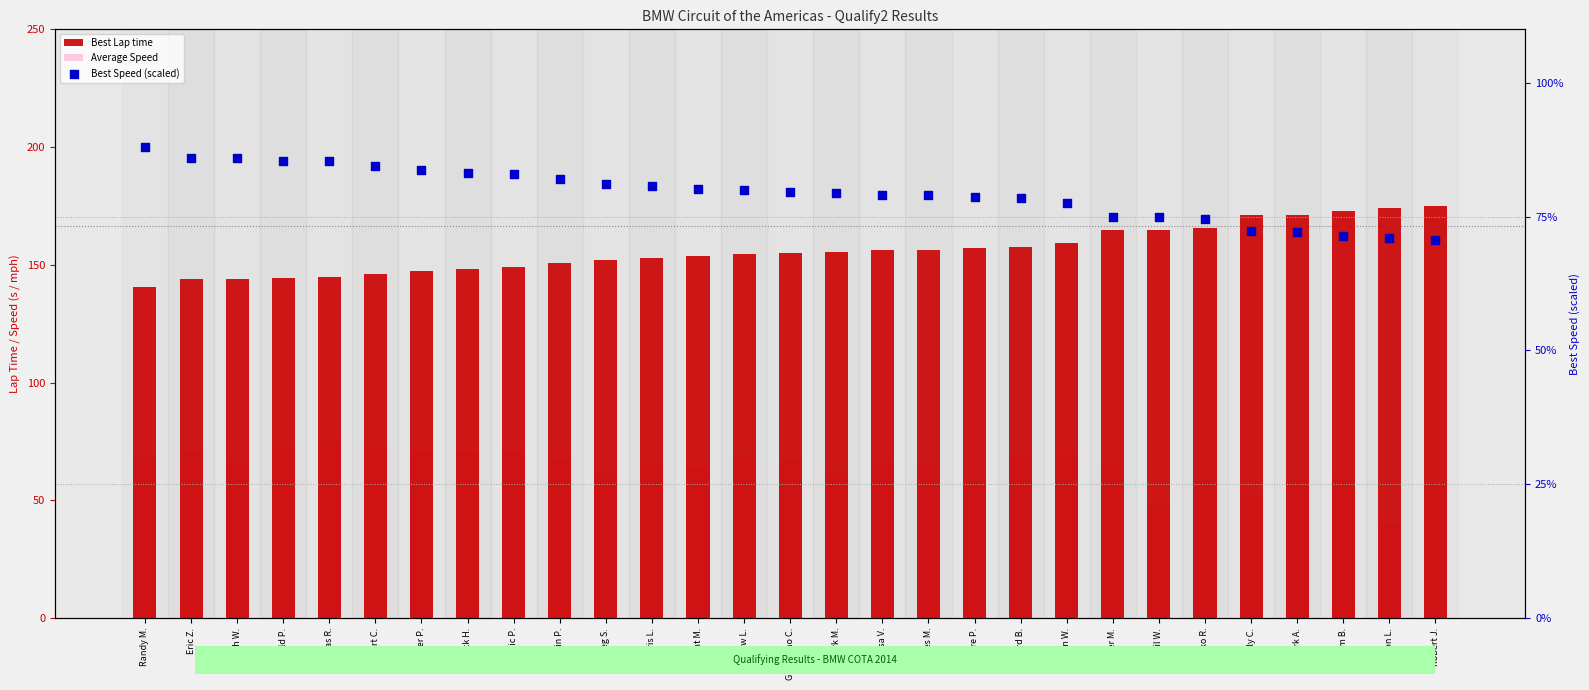

Which series contains the lowest Y value?

Average Speed